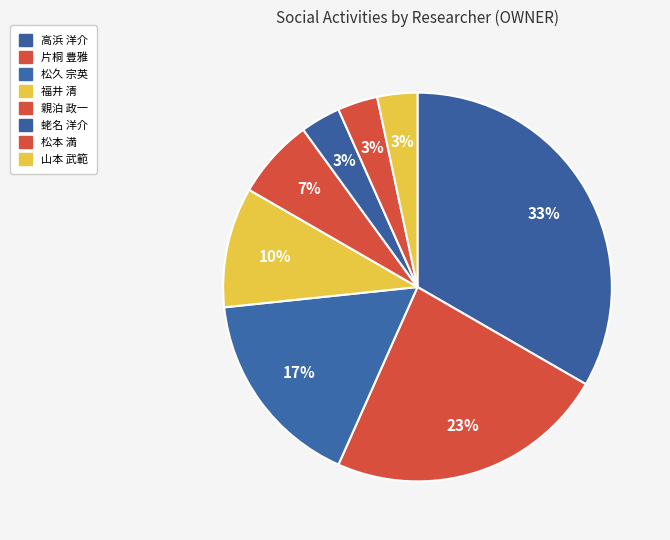

Does any single category account for the majority?

No